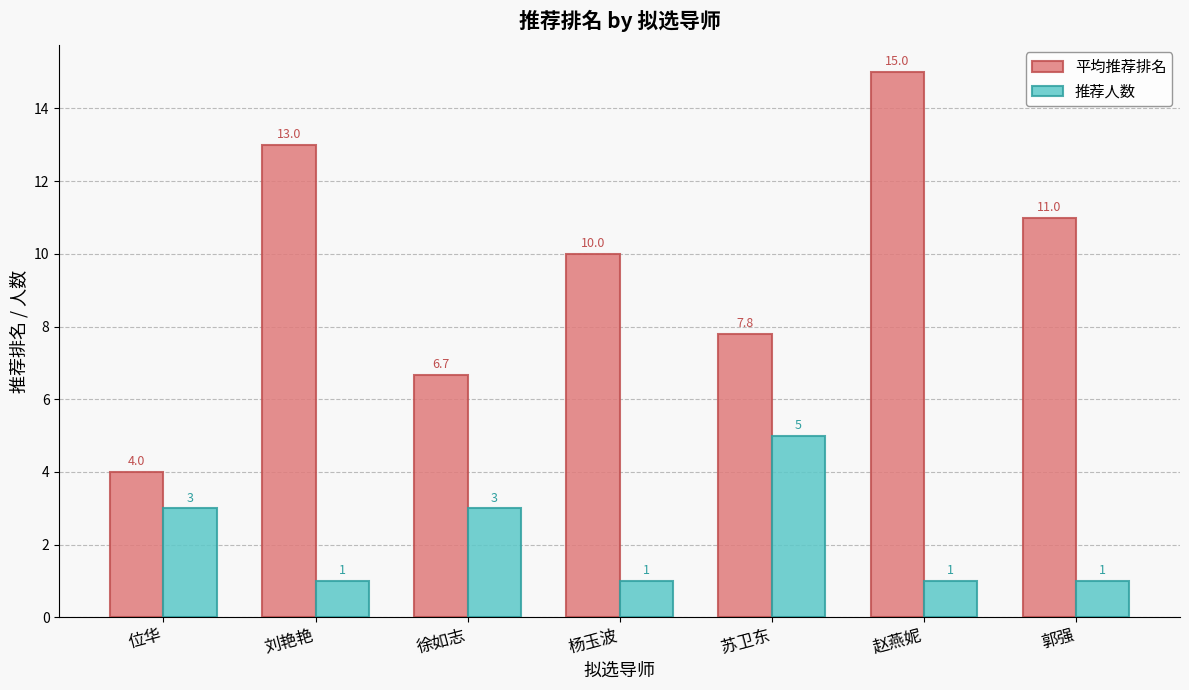

What is the difference between the maximum and minimum values in the 推荐人数 series?

4.0